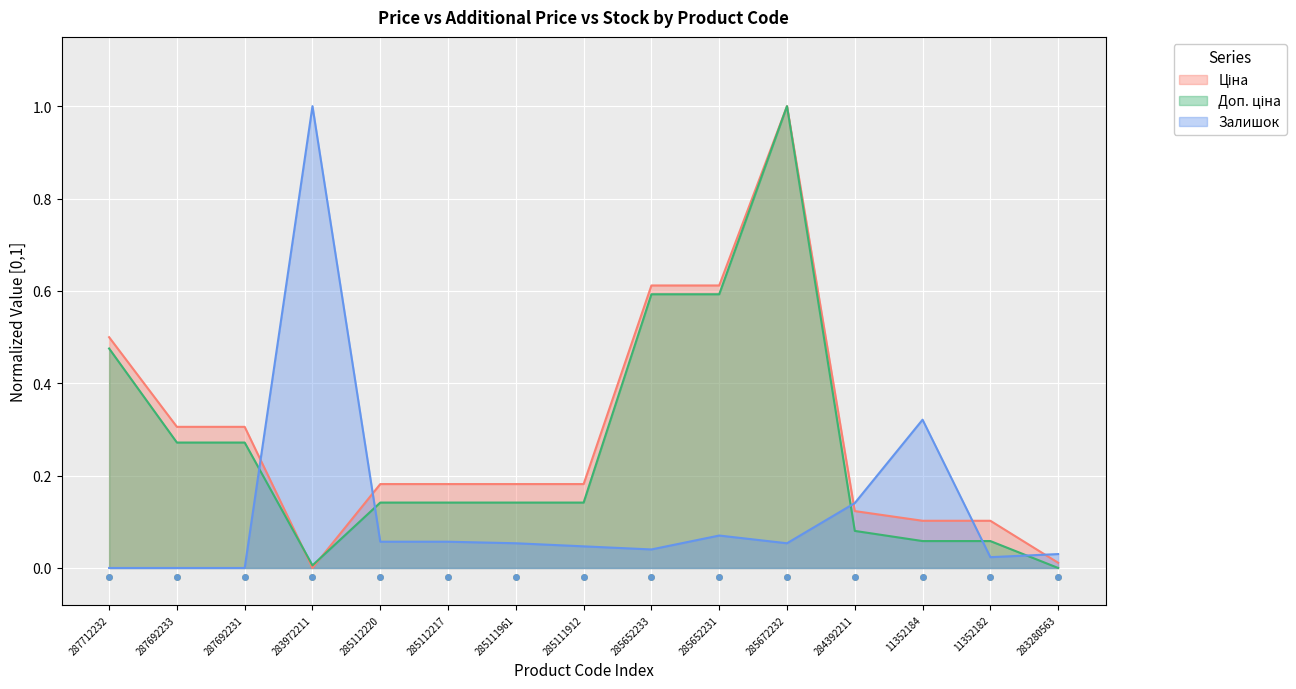

Which series reaches the maximum Y coordinate?

Ціна